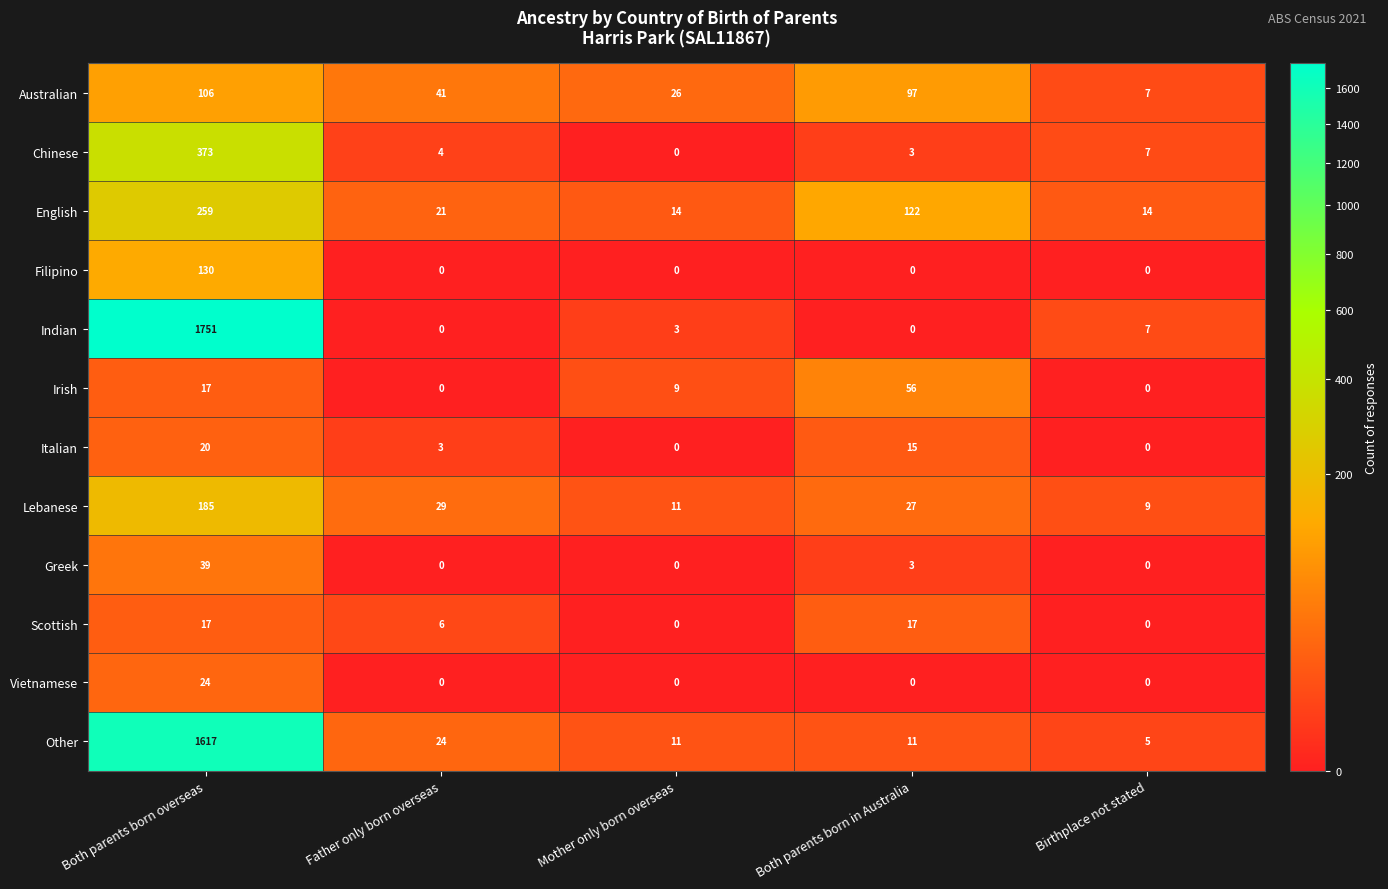

Count the Irish values in the range 0 to 17.

4